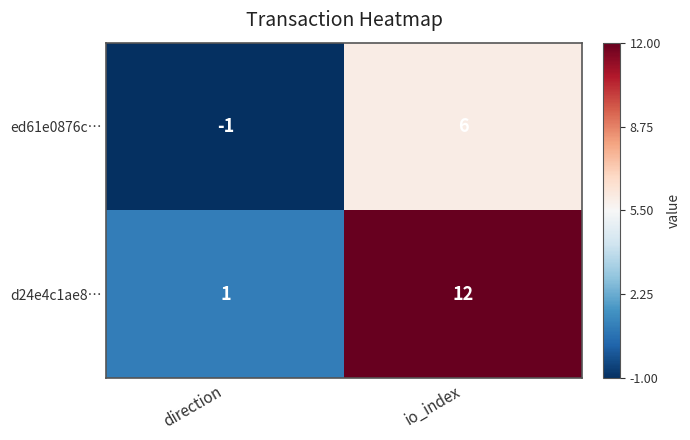

Reading right to left, what are all the values shown in this chart?

ed61e0876c…: io_index=6	direction=-1
d24e4c1ae8…: io_index=12	direction=1